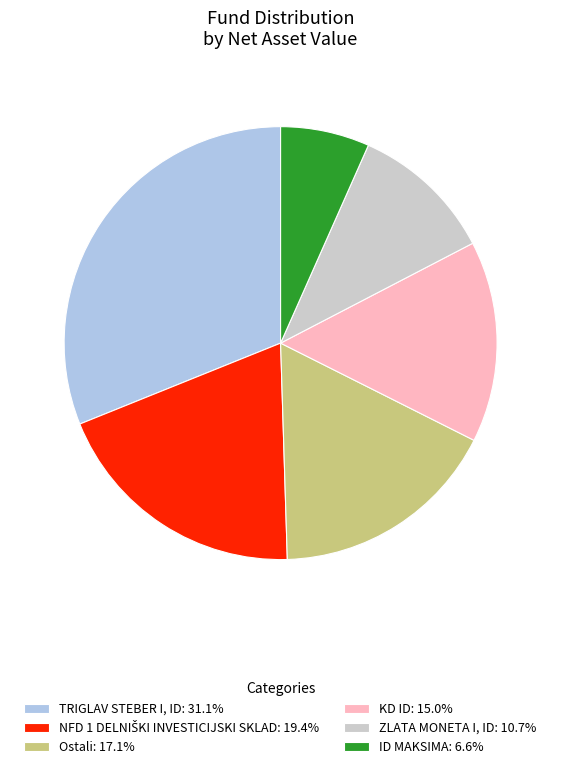

Is there any slice that represents more than half of the pie?

No